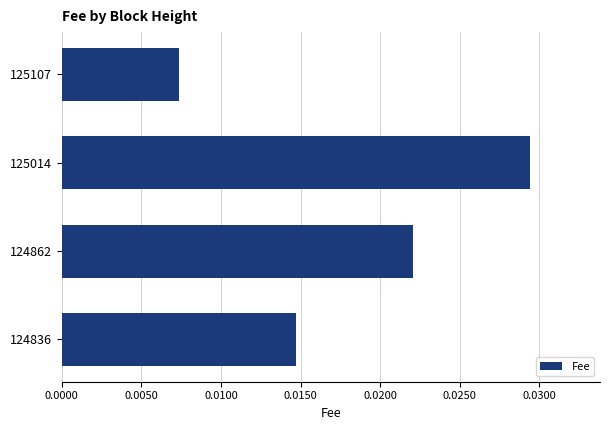

Rank the categories by value from lowest to highest.

125107, 124836, 124862, 125014